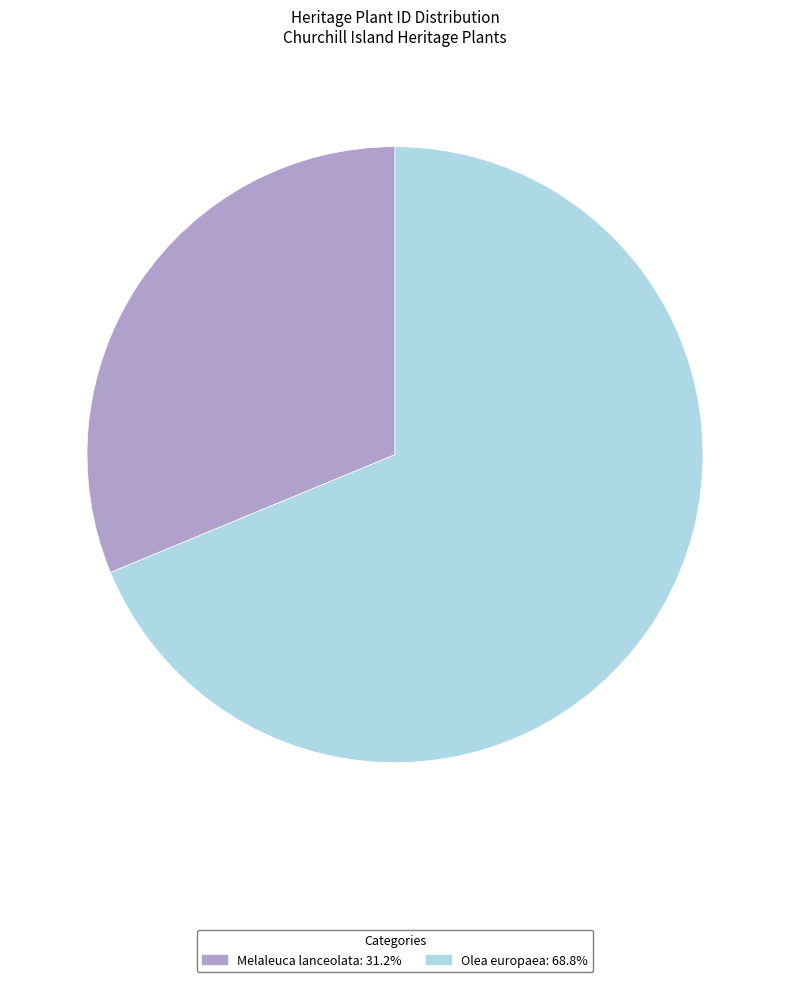

Which category has the smallest portion of the pie?

Melaleuca lanceolata